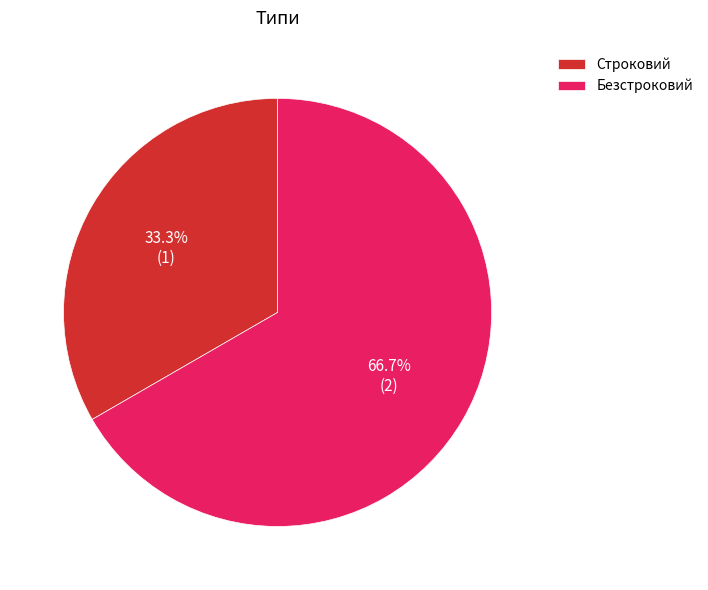

What is the smallest slice in the pie chart?

Строковий